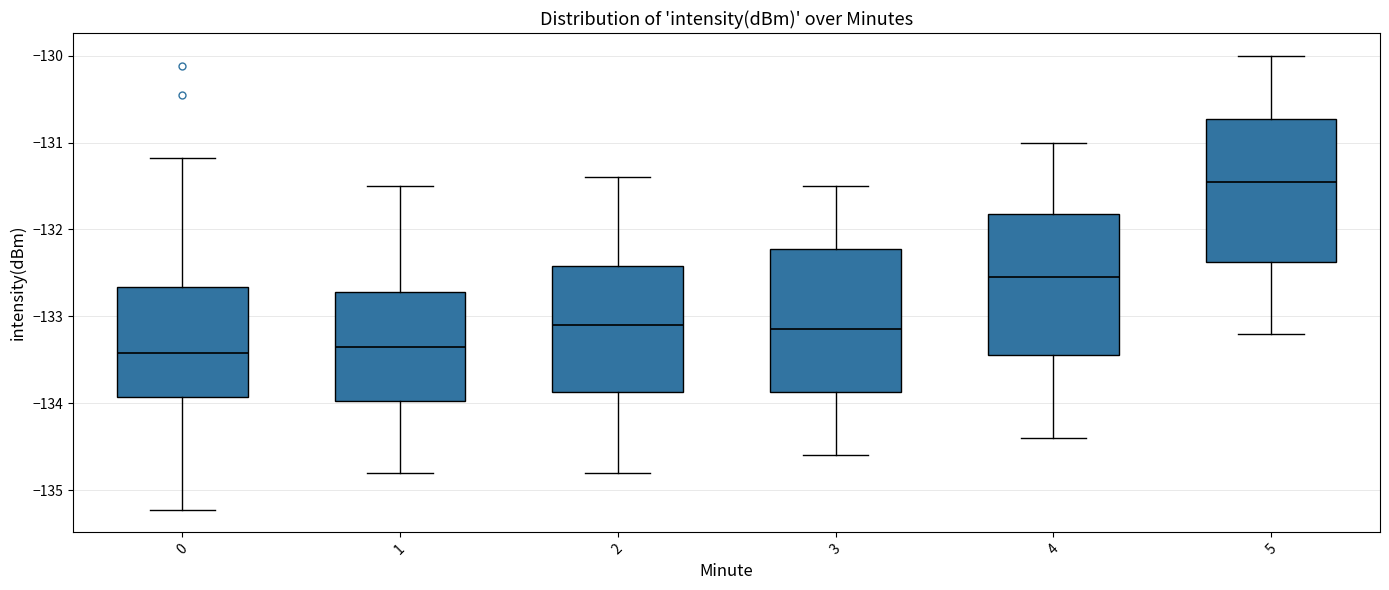

Reading left to right, transcribe this box plot: for each box, give where its median line is, the range the box spans, and where its two whiskers end, as read against the y-axis. The values are not printed on the chart, so give them approximately, as read against the axis.

0: median -133.4, box -133.9 to -132.7, whiskers -135.2 to -131.2
1: median -133.3, box -134.0 to -132.7, whiskers -134.8 to -131.5
2: median -133.1, box -133.9 to -132.4, whiskers -134.8 to -131.4
3: median -133.1, box -133.9 to -132.2, whiskers -134.6 to -131.5
4: median -132.5, box -133.4 to -131.8, whiskers -134.4 to -131.0
5: median -131.4, box -132.4 to -130.7, whiskers -133.2 to -130.0